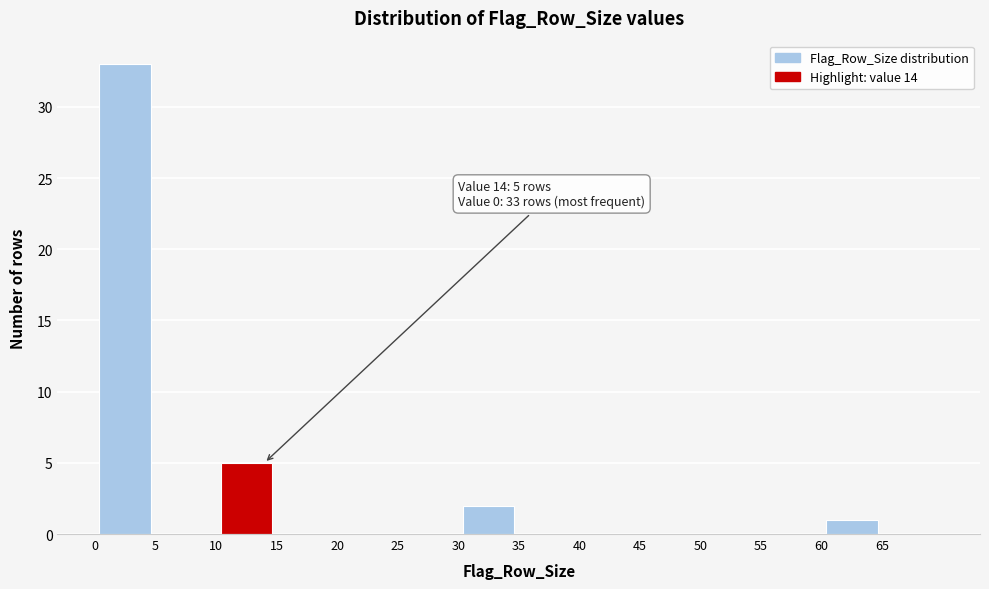

Over which range of the x-axis is the bar tallest?

0 to 5